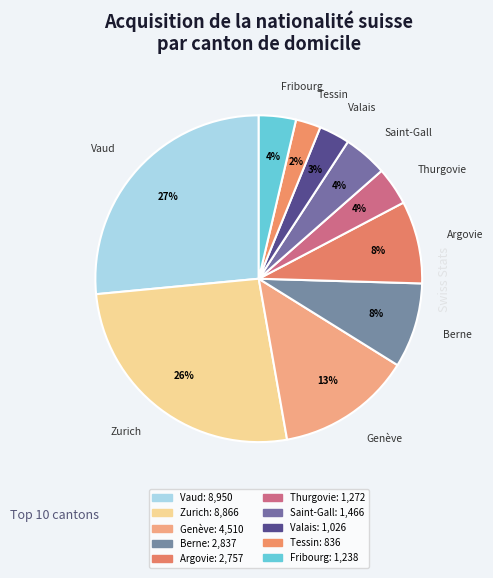

Is it true that Tessin is 2% of the pie?

True